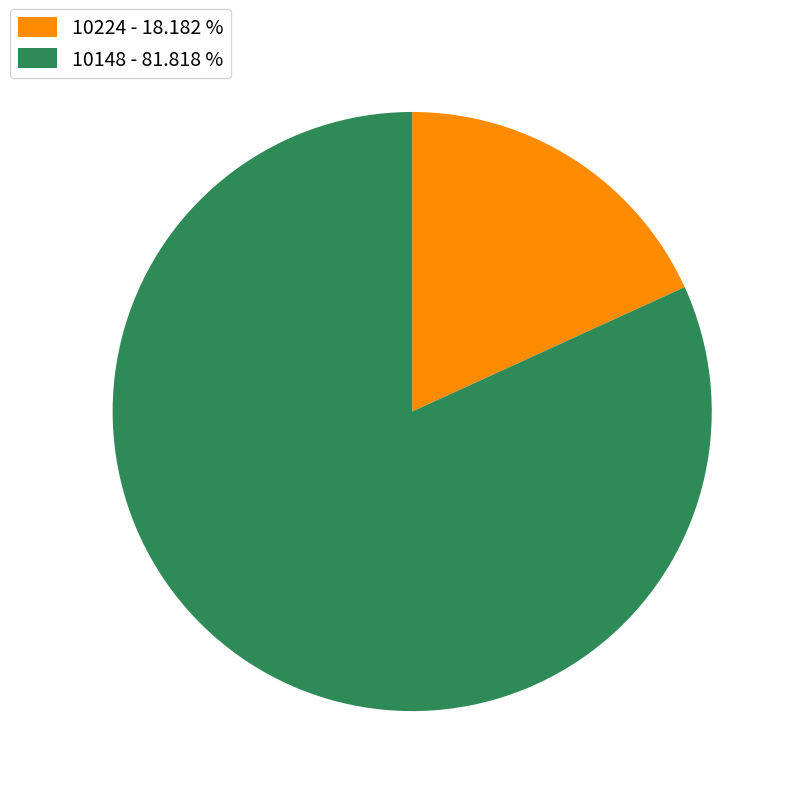

Is it true that 10148 is 82% of the pie?

True